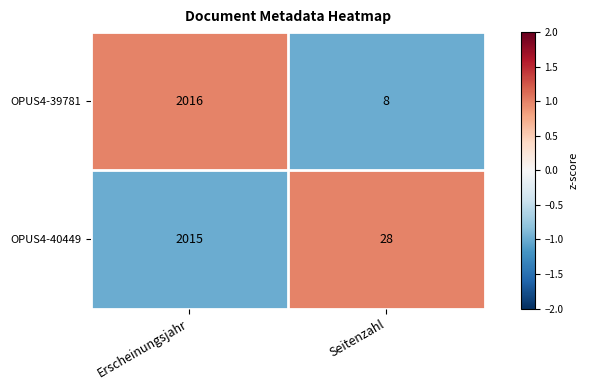

The value of OPUS4-40449 at Seitenzahl is 15. True or false?

False